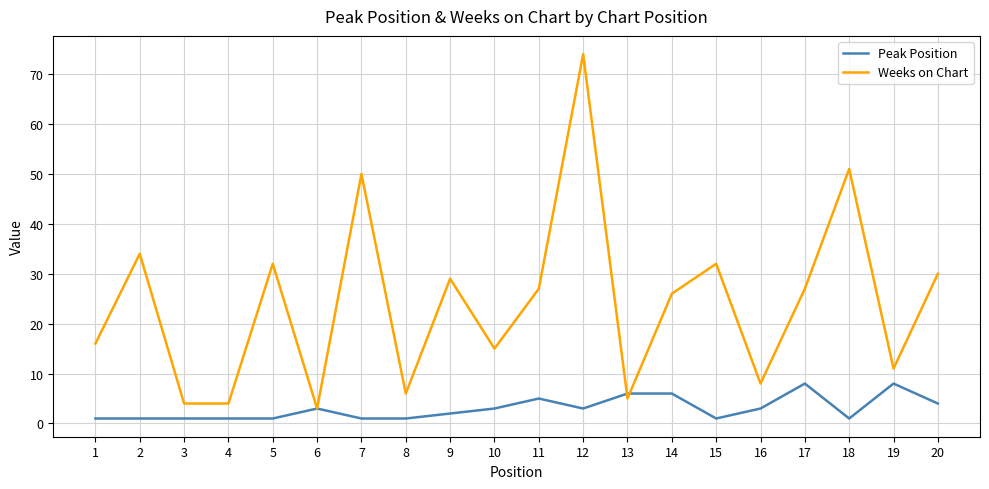

Which series has the largest range (max minus min)?

Weeks on Chart